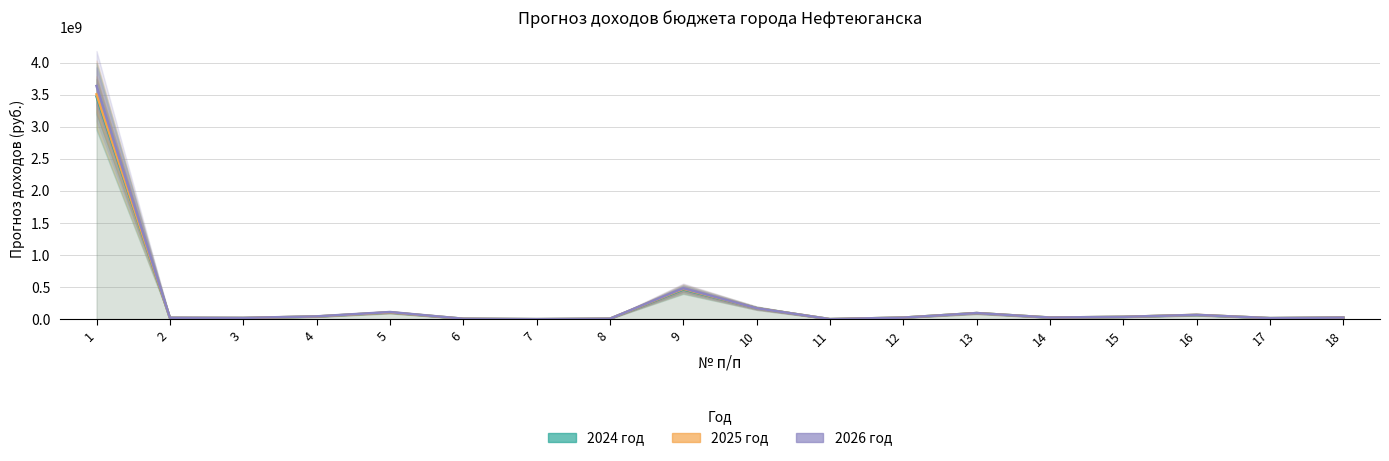

Which category has the lowest value across all series?

7